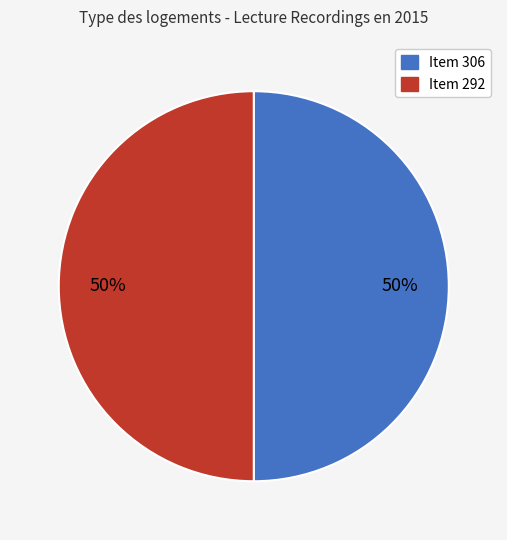

Is it true that Item 292 is 63% of the pie?

False